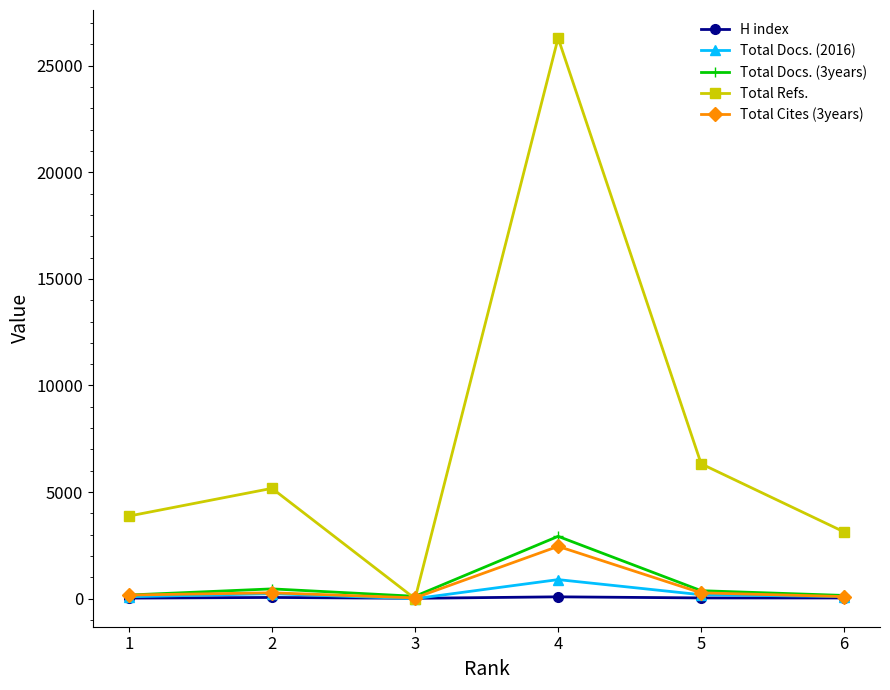

What are all the series names shown in the legend?

H index, Total Docs. (2016), Total Docs. (3years), Total Refs., Total Cites (3years)